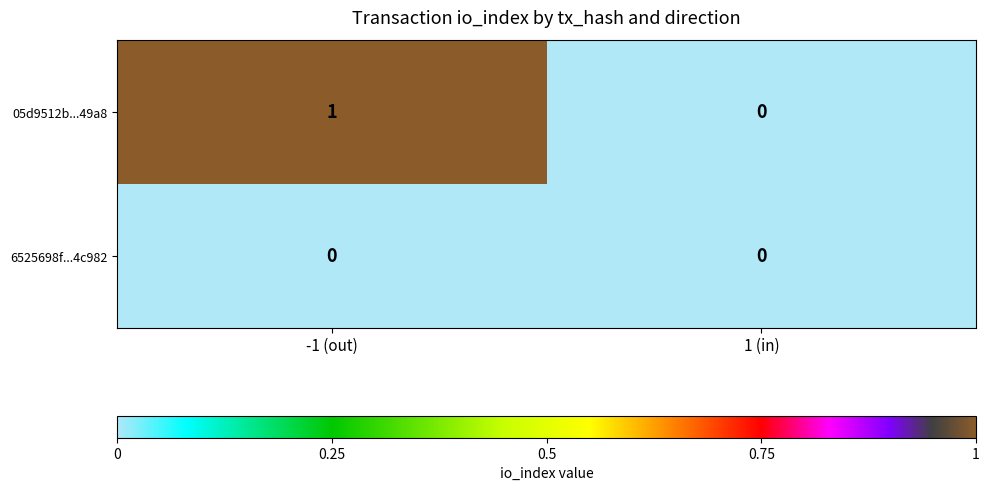

Reading left to right, what are all the values shown in this chart?

05d9512b...49a8: -1 (out)=1	1 (in)=0
6525698f...4c982: -1 (out)=0	1 (in)=0